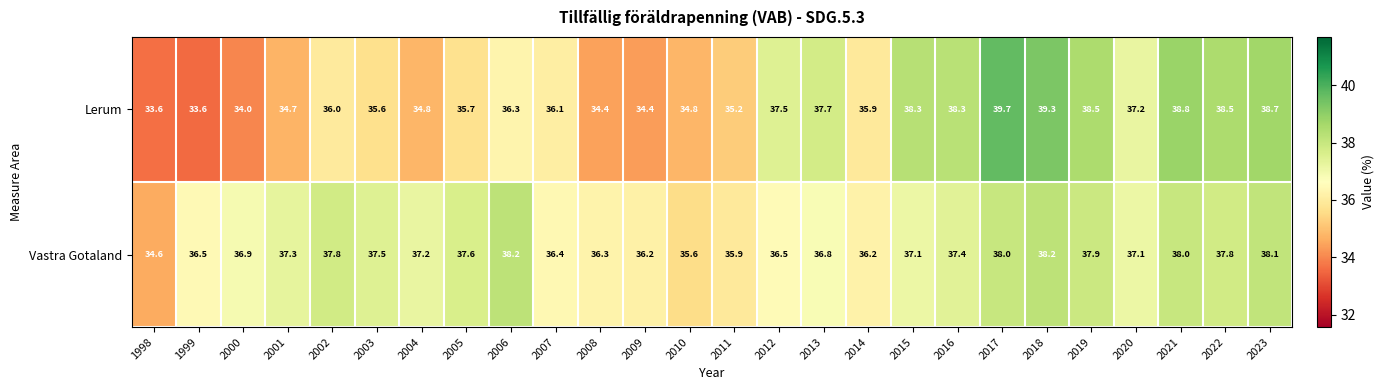

At which category is the sum across all series the highest?

2017